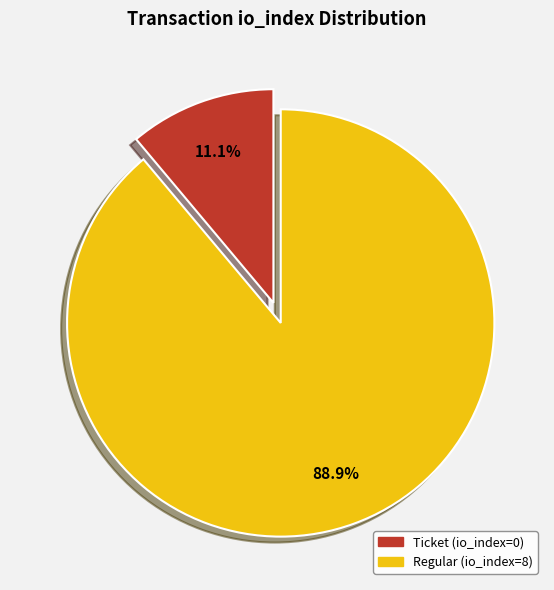

What is the smallest slice in the pie chart?

Ticket (io_index=0)